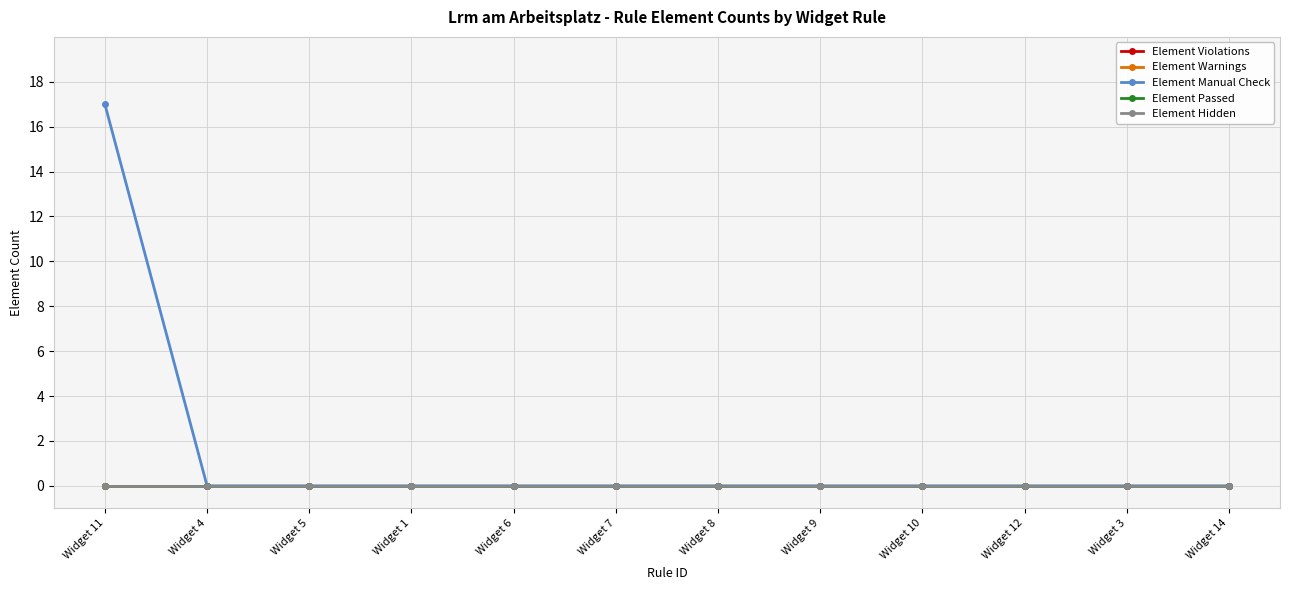

At which category does the chart reach its minimum across all series?

Widget 11